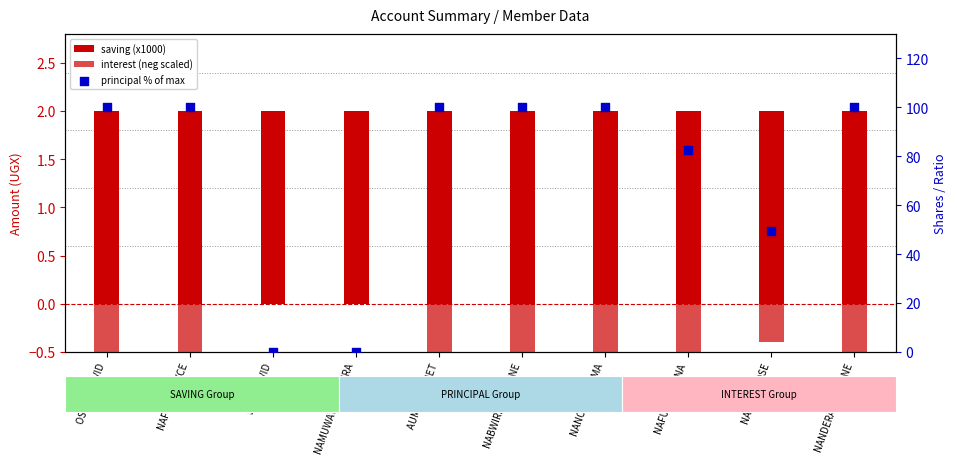

Which series has the largest total across all categories?

principal % of max